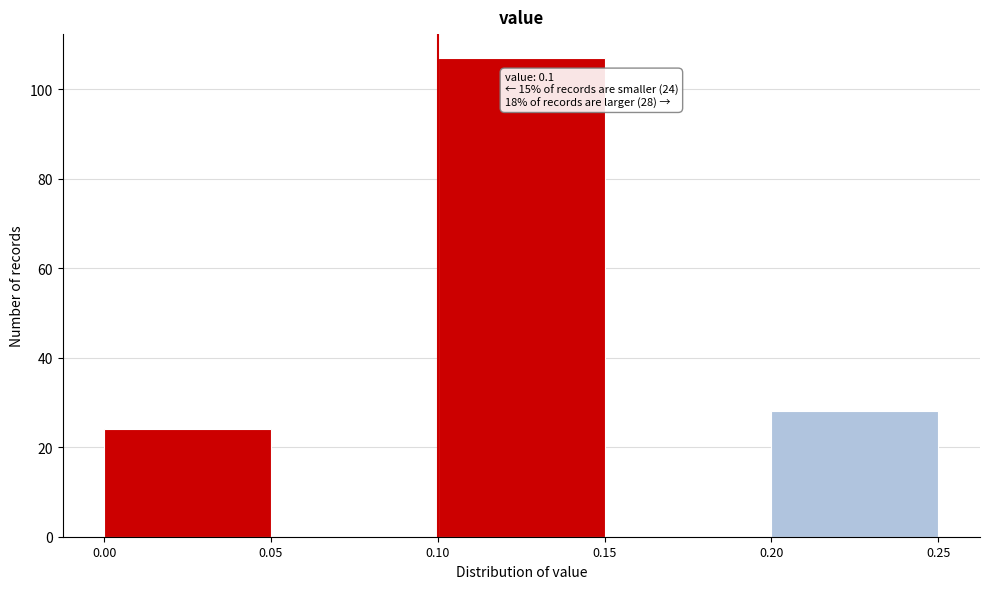

Over which range of the x-axis is the bar tallest?

0.10 to 0.15